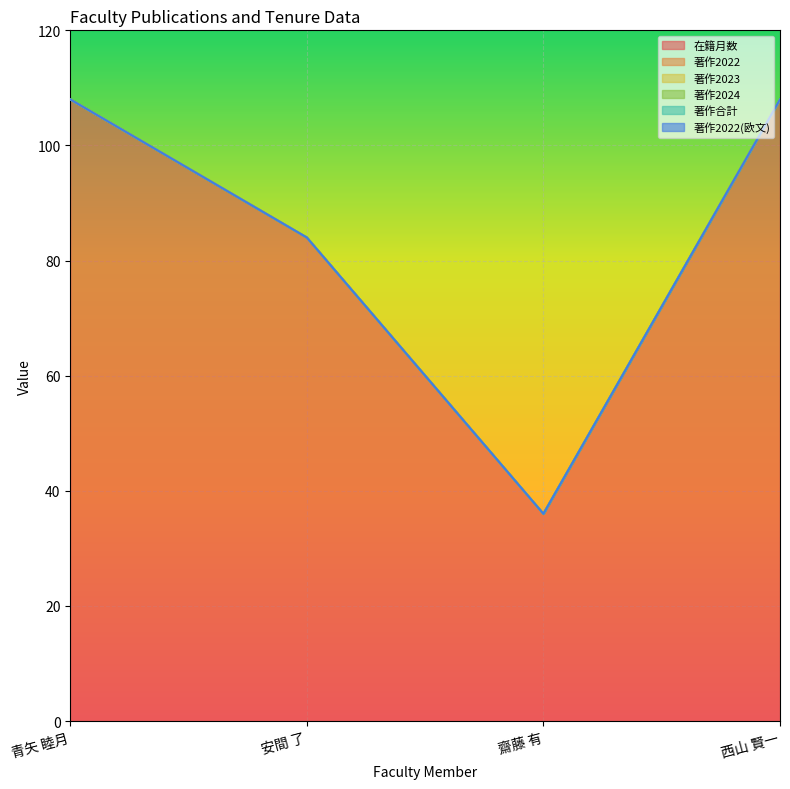

Is it true that 在籍月数 equals 108 at 青矢 睦月?

True